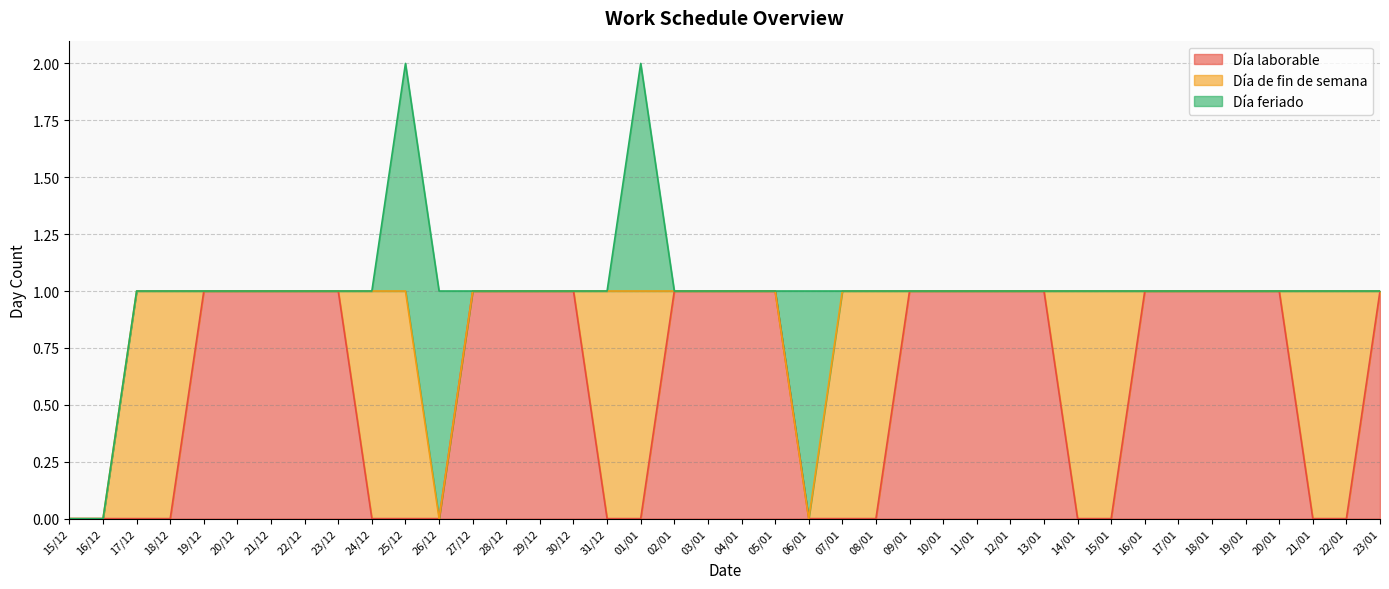

Is it true that Día laborable equals -1 at 14/01?

False